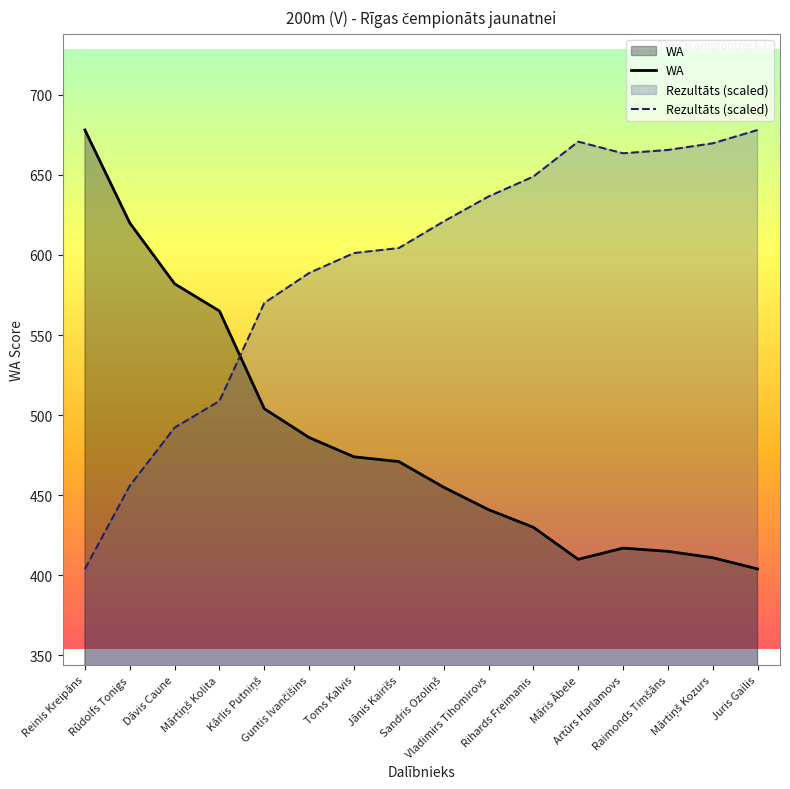

What position from the right is Kārlis Putniņš?

12